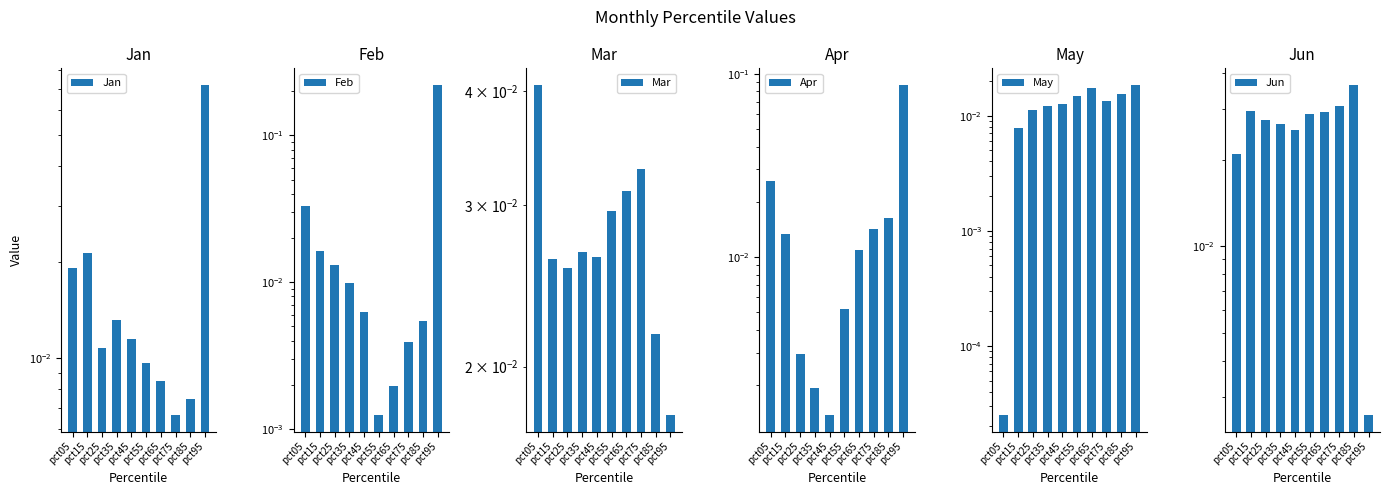

Reading right to left, list all the values displayed in this chart.

Jan: pct95=0.1	pct85=0.0	pct75=0.0	pct65=0.0	pct55=0.0	pct45=0.0	pct35=0.0	pct25=0.0	pct15=0.0	pct05=0.0
Feb: pct95=0.2	pct85=0.0	pct75=0.0	pct65=0.0	pct55=0.0	pct45=0.0	pct35=0.0	pct25=0.0	pct15=0.0	pct05=0.0
Mar: pct95=0.0	pct85=0.0	pct75=0.0	pct65=0.0	pct55=0.0	pct45=0.0	pct35=0.0	pct25=0.0	pct15=0.0	pct05=0.0
Apr: pct95=0.1	pct85=0.0	pct75=0.0	pct65=0.0	pct55=0.0	pct45=0.0	pct35=0.0	pct25=0.0	pct15=0.0	pct05=0.0
May: pct95=0.0	pct85=0.0	pct75=0.0	pct65=0.0	pct55=0.0	pct45=0.0	pct35=0.0	pct25=0.0	pct15=0.0	pct05=0.0
Jun: pct95=0.0	pct85=0.0	pct75=0.0	pct65=0.0	pct55=0.0	pct45=0.0	pct35=0.0	pct25=0.0	pct15=0.0	pct05=0.0